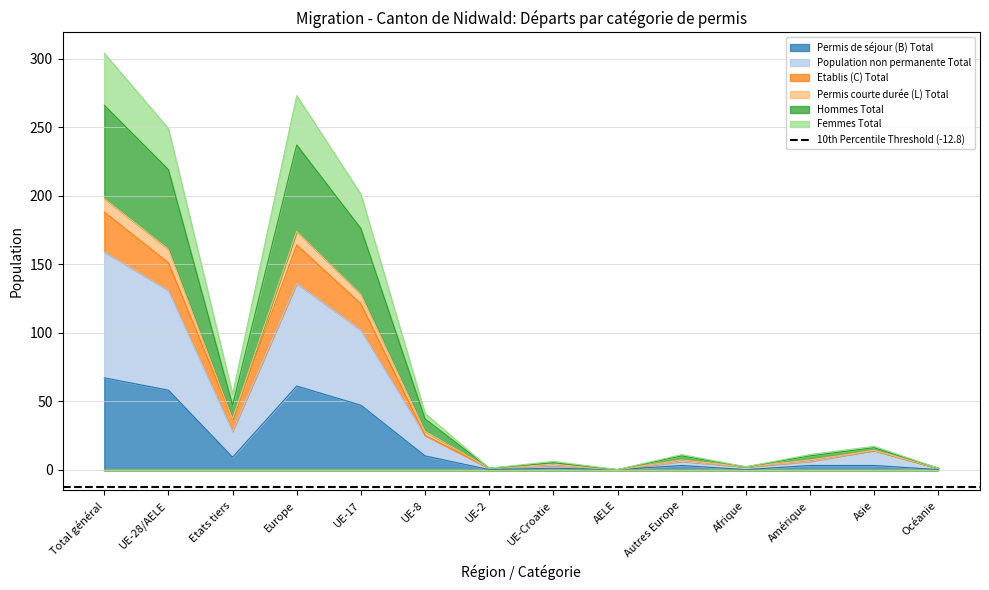

Which label corresponds to the largest value in the chart?

Total général